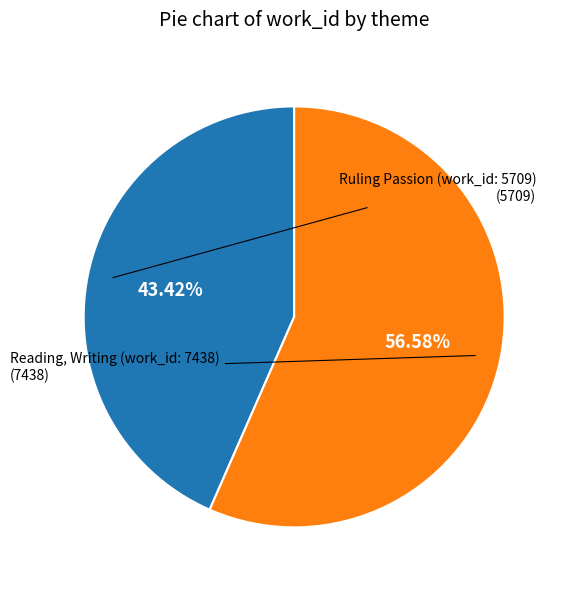

Does any single category account for the majority?

Yes